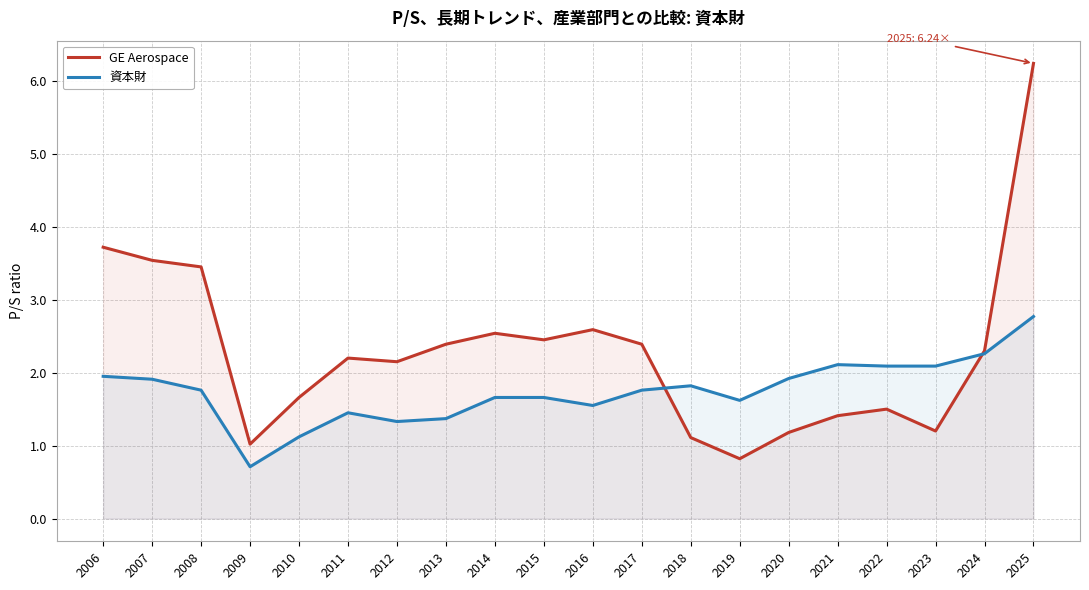

Between which two adjacent categories do GE Aerospace and 資本財 first intersect?

2017 and 2018